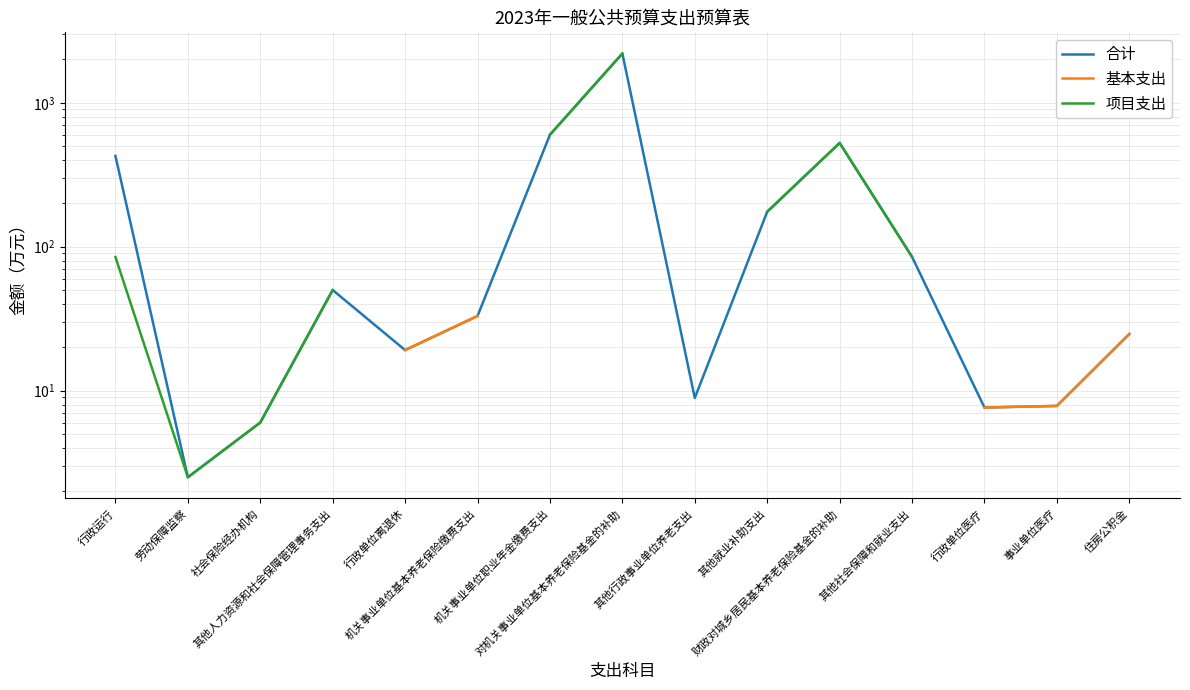

At which category is the sum across all series the highest?

行政运行